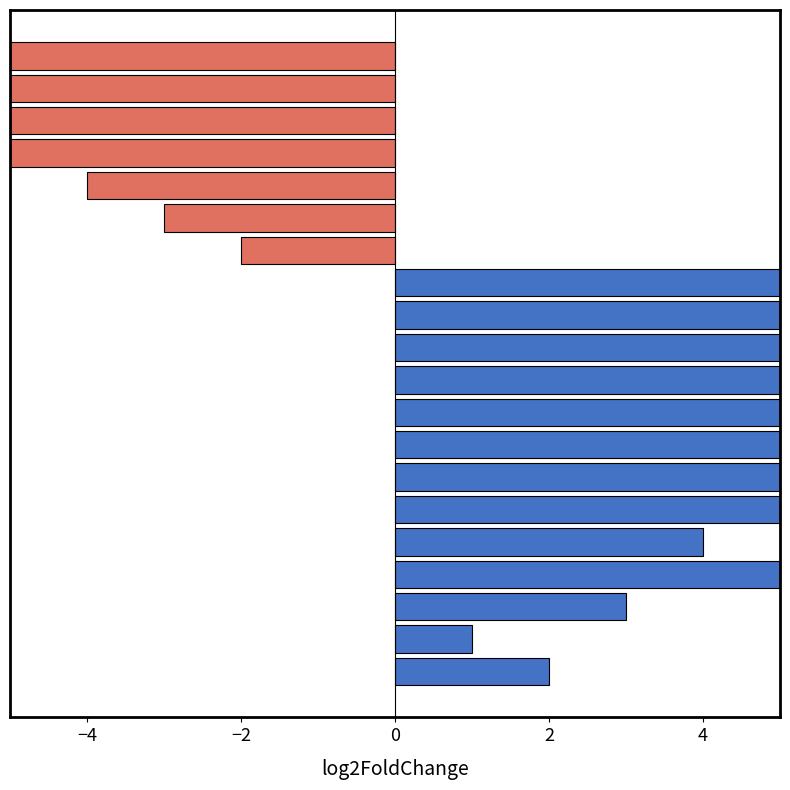

What is the value of the 8th bar from the left?

7